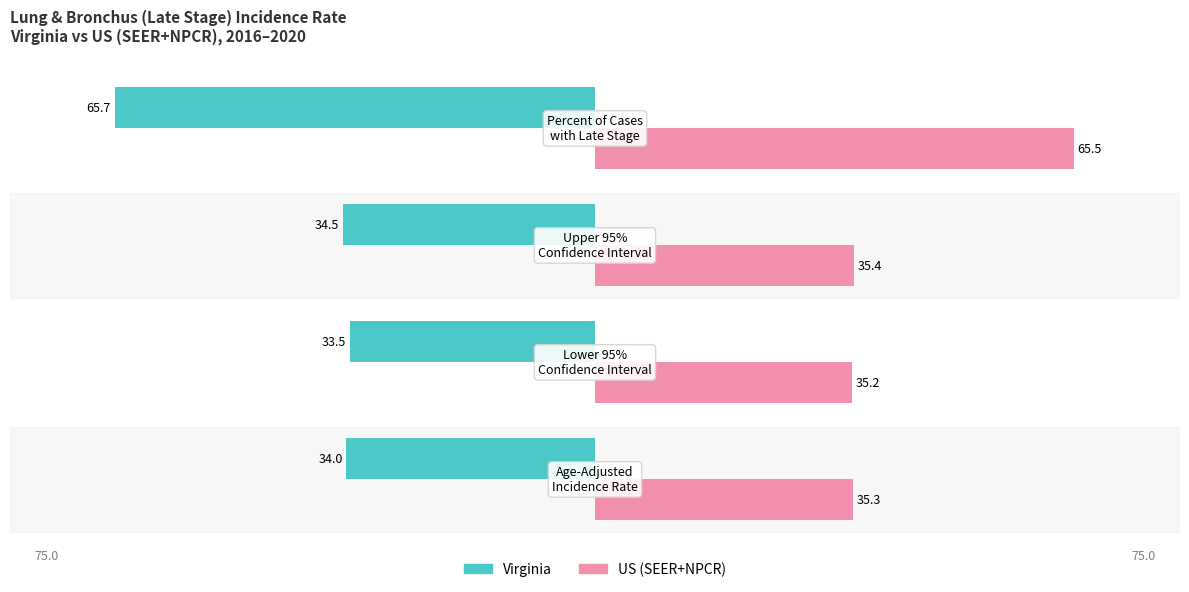

What is the value of the US (SEER+NPCR) bar at the 1st from the left?

35.3